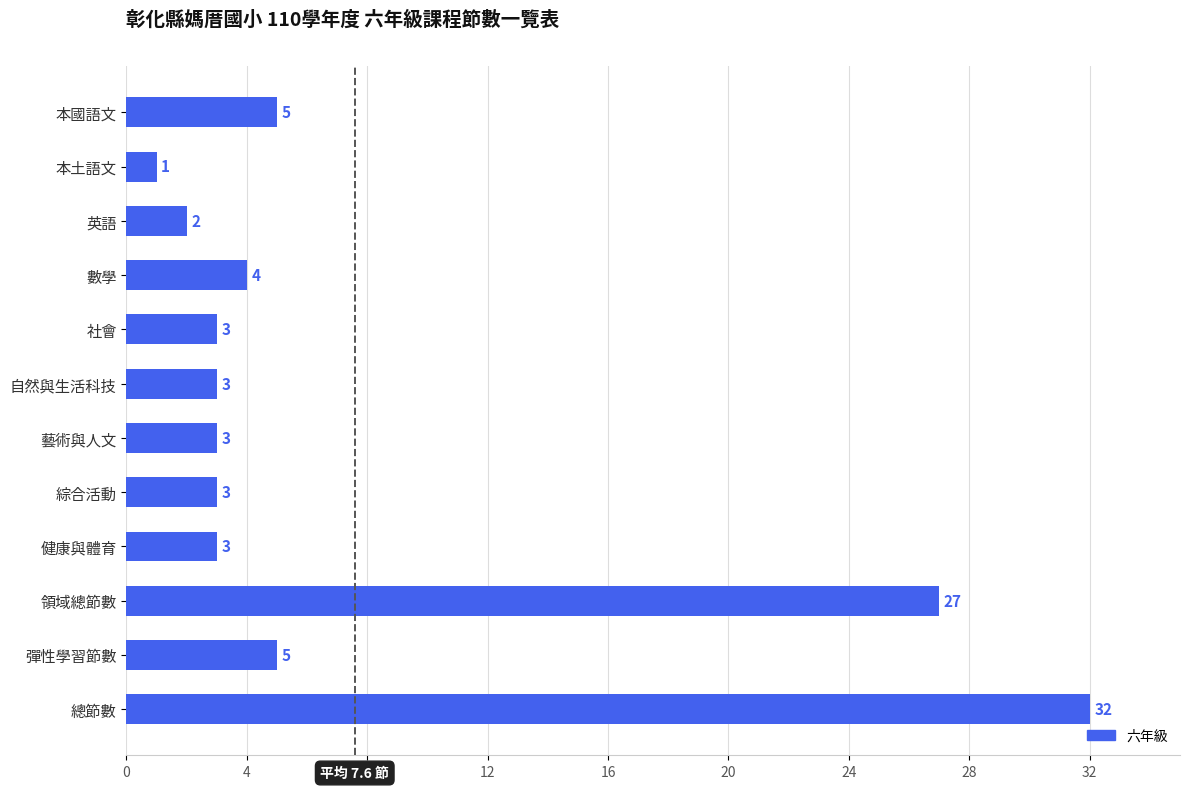

What is the sum of the values at 本國語文 and 社會?

8